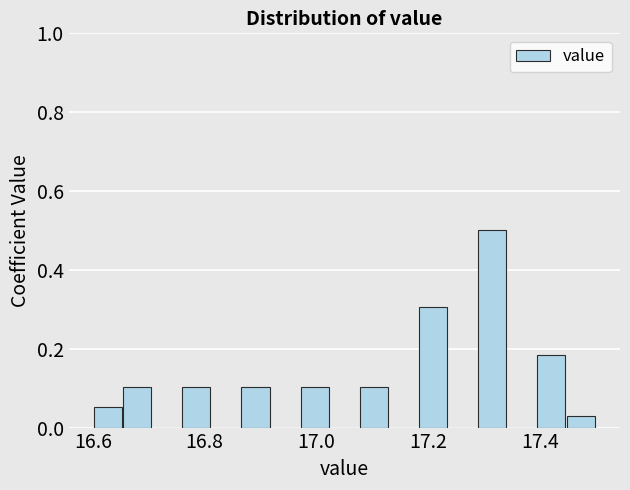

Around what value on the x-axis is the tallest bar? Give the approximate position of its centre, as read against the axis.

17.32